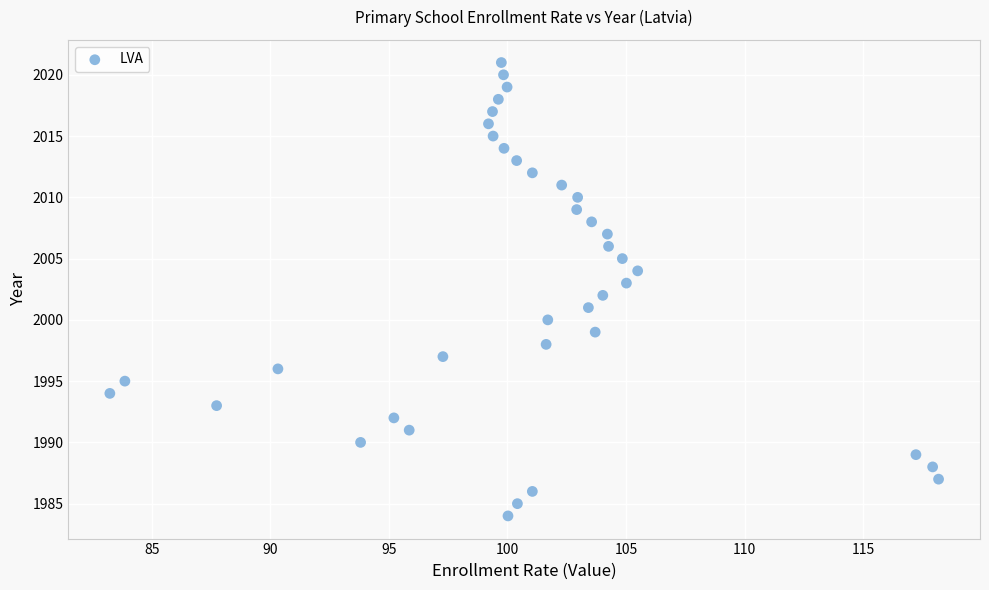

What is the range of Y values (max minus min)?

37